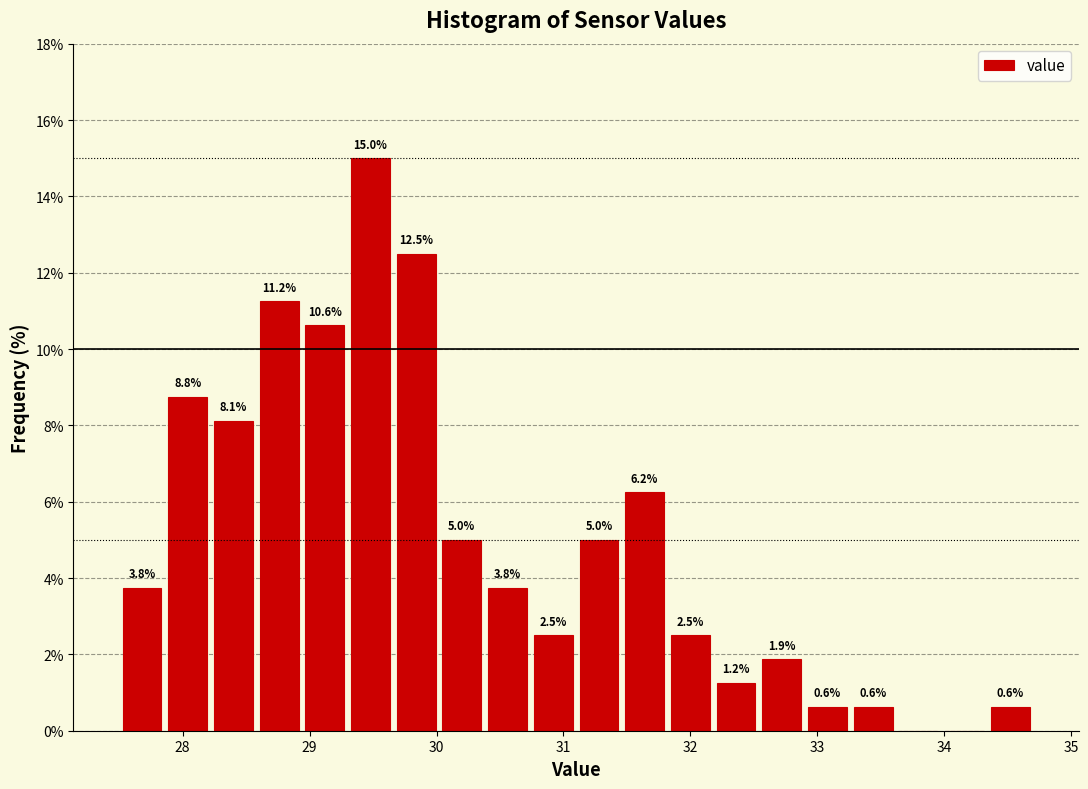

Read against the x-axis, roughly where is the centre of the tallest bar?

29.5